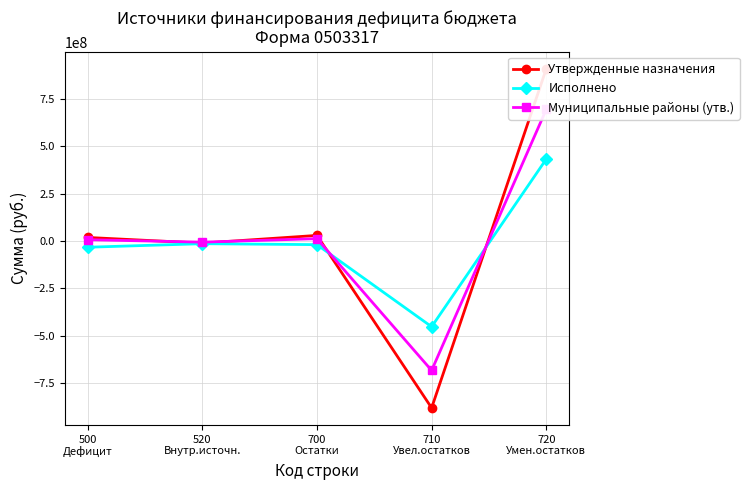

At which label does Муниципальные районы (утв.) reach its peak?

720
Умен.остатков